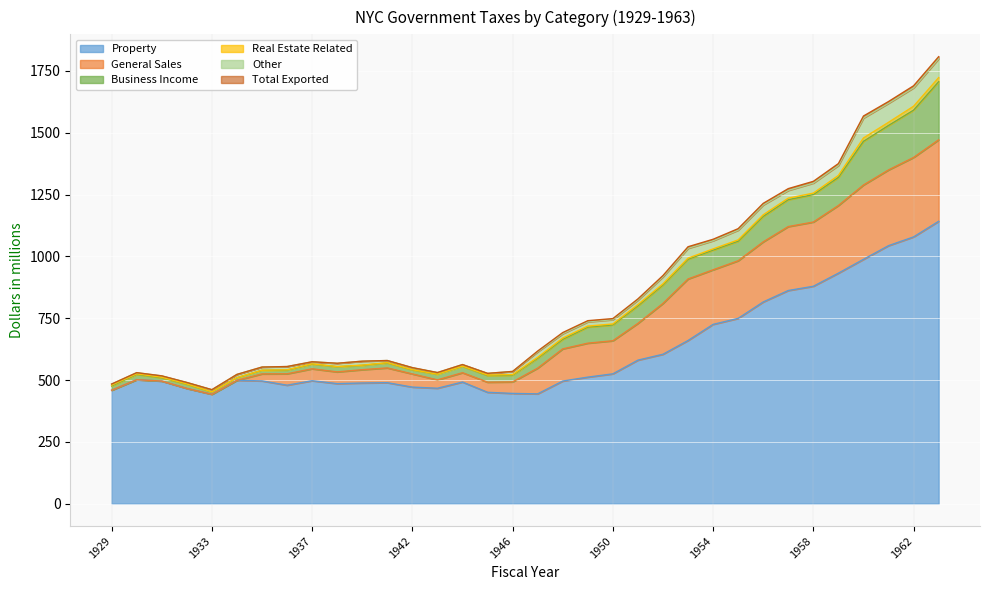

What is the difference between the second highest and minimum values in the Total Exported series?

8.2